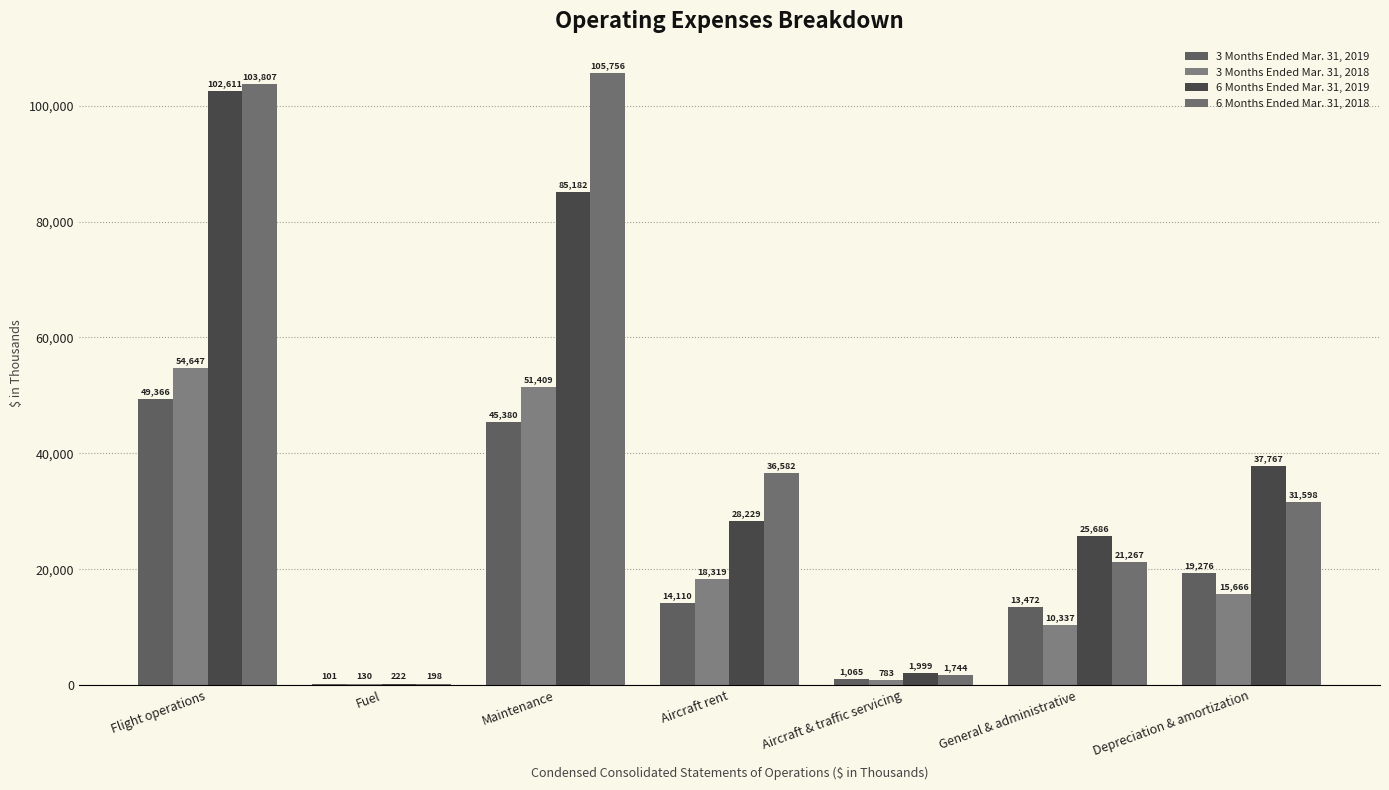

Is it true that 6 Months Ended Mar. 31, 2019 equals 1999 at Aircraft & traffic servicing?

True